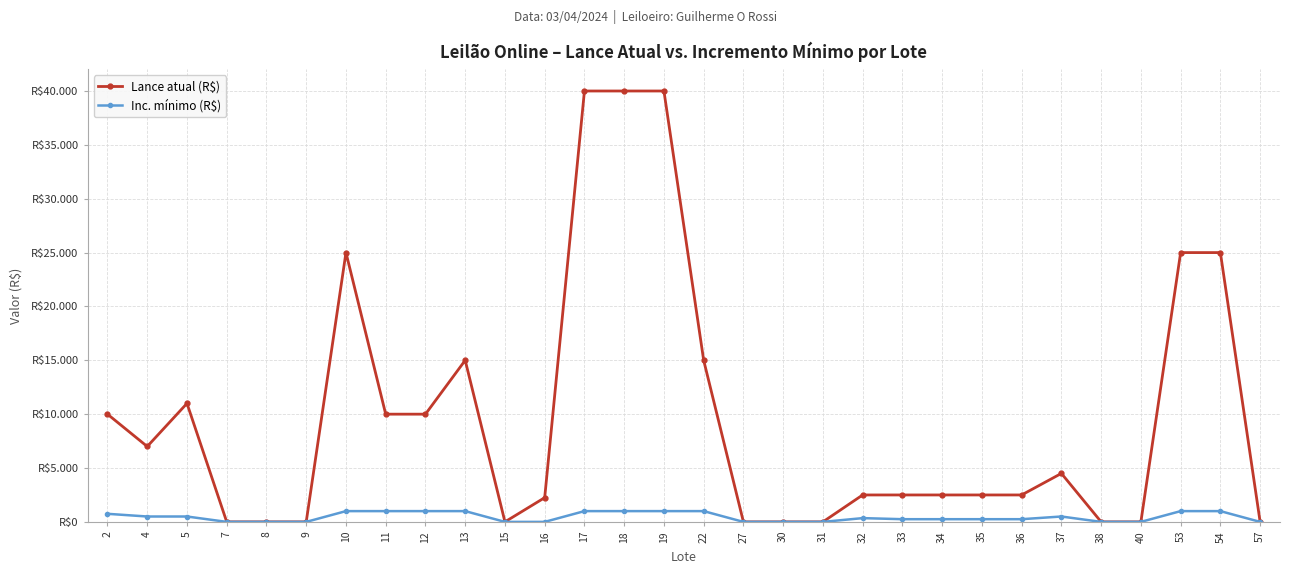

What are all the series names shown in the legend?

Lance atual (R$), Inc. mínimo (R$)